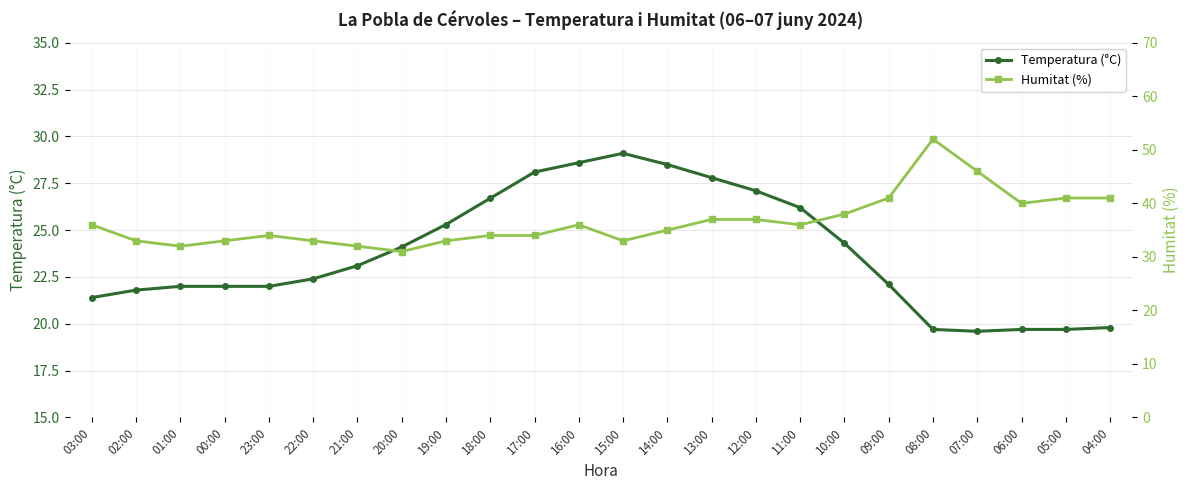

How many categories are shown in the chart?

24